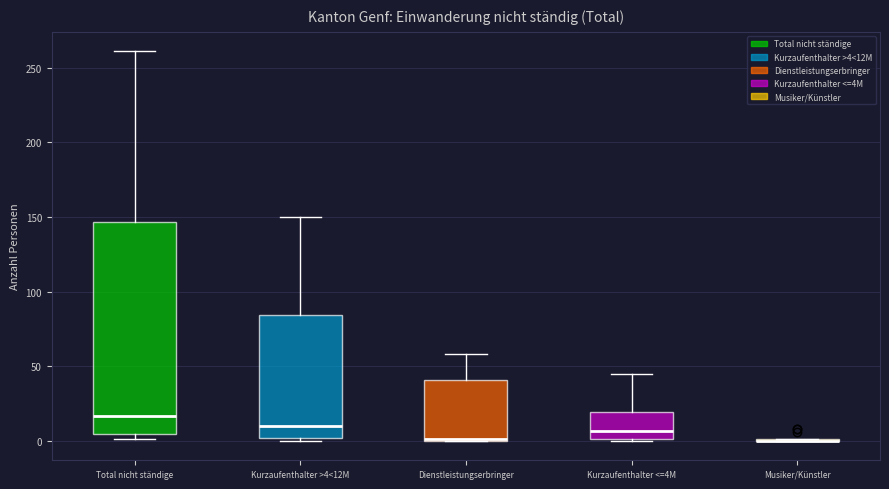

Reading left to right, transcribe this box plot: for each box, give where its median line is, the range the box spans, and where its two whiskers end, as read against the y-axis. The values are not printed on the chart, so give them approximately, as read against the axis.

Total nicht ständige: median 15, box 5 to 145, whiskers 0 to 260
Kurzaufenthalter >4<12M: median 10, box 0 to 85, whiskers 0 (just below the box's lower edge) to 150
Dienstleistungserbringer: median 0 (drawn on the box's lower edge), box 0 to 40, whiskers 0 to 60
Kurzaufenthalter <=4M: median 5, box 0 to 20, whiskers 0 to 45
Musiker/Künstler: box collapsed to a line at 0, whiskers 0 to 0